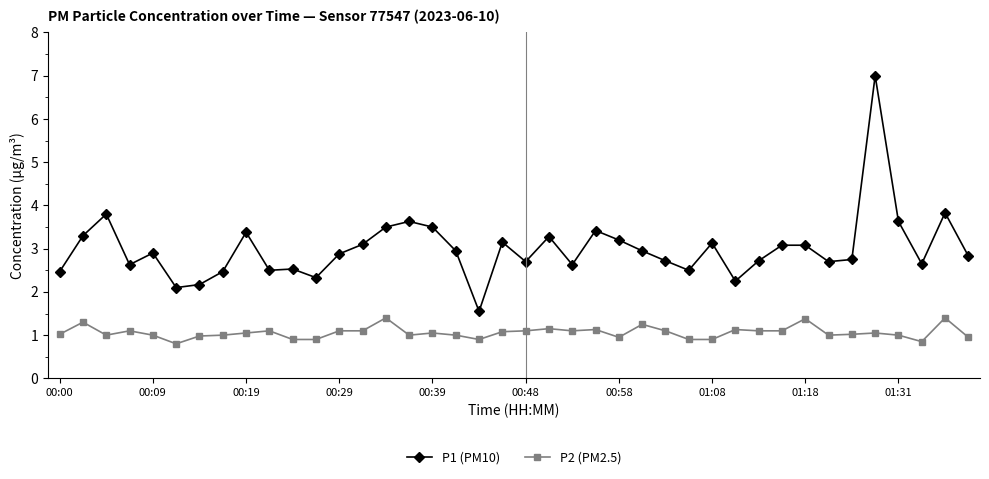

Which series has the largest total across all categories?

P1 (PM10)